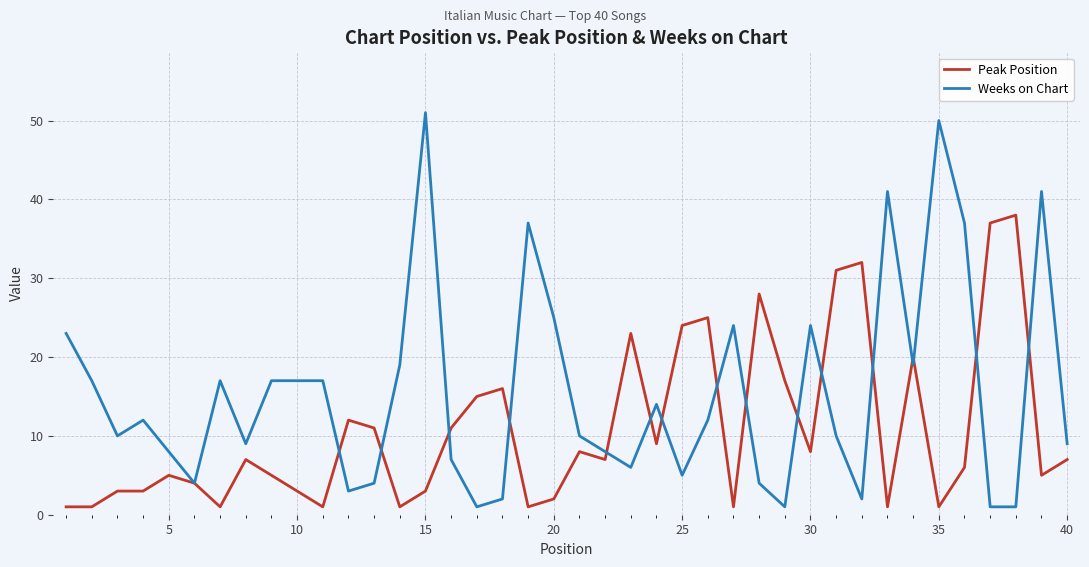

At how many categories does at least one series exceed 44?

2